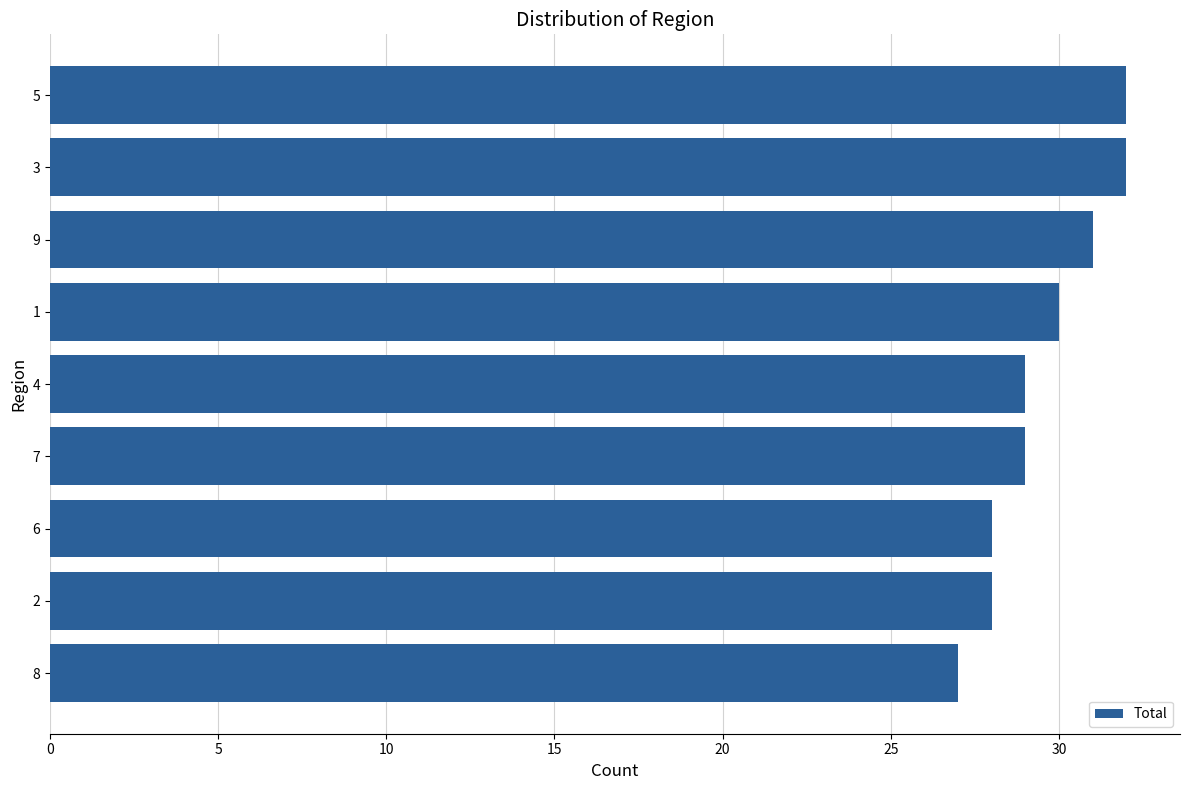

The value at 1 is 16. True or false?

False